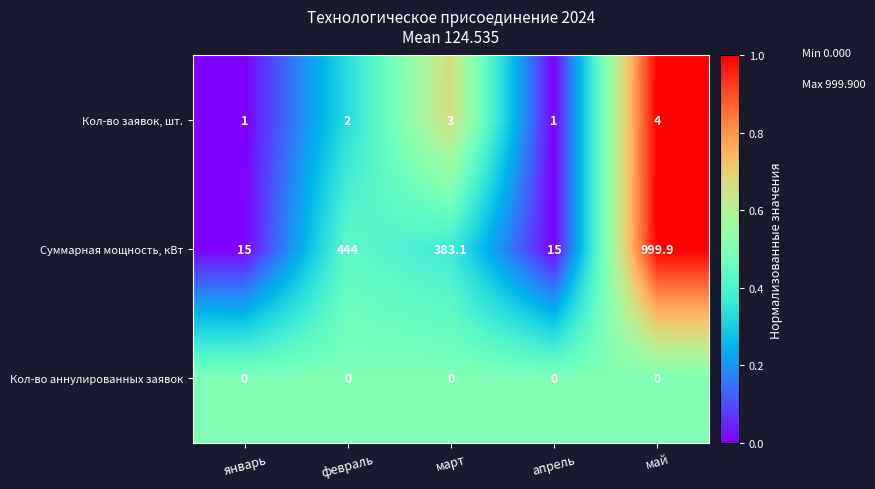

Reading right to left, what are all the values shown in this chart?

Кол-во заявок, шт.: май=4.0	апрель=1.0	март=3.0	февраль=2.0	январь=1.0
Суммарная мощность, кВт: май=999.9	апрель=15.0	март=383.1	февраль=444.0	январь=15.0
Кол-во аннулированных заявок: май=0.0	апрель=0.0	март=0.0	февраль=0.0	январь=0.0